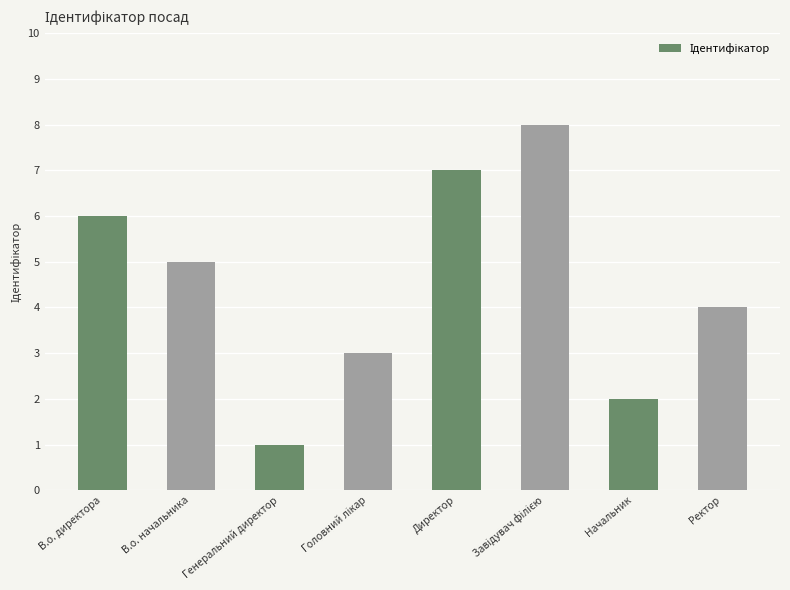

True or false: the data shows 10 at В.о. директора.

False